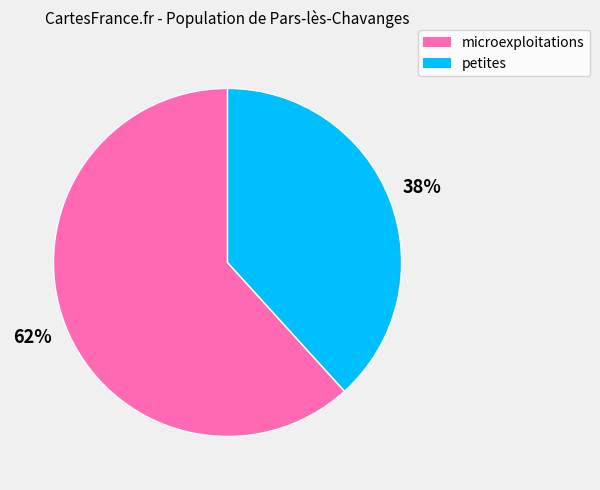

Approximately how many times larger is the value at microexploitations compared to petites?

1.6